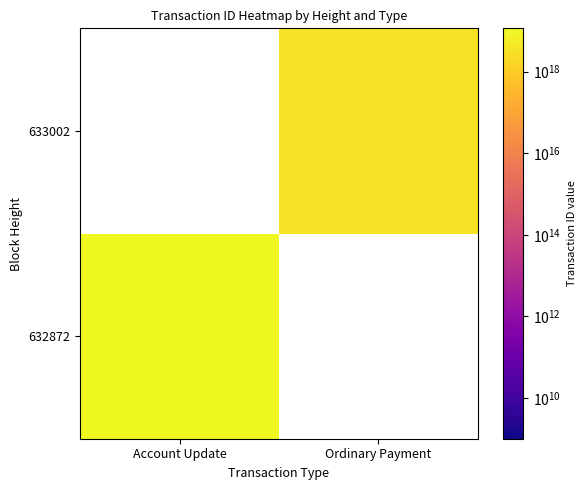

Is the value of 633002 at Account Update greater than the value of 632872 at Account Update?

No